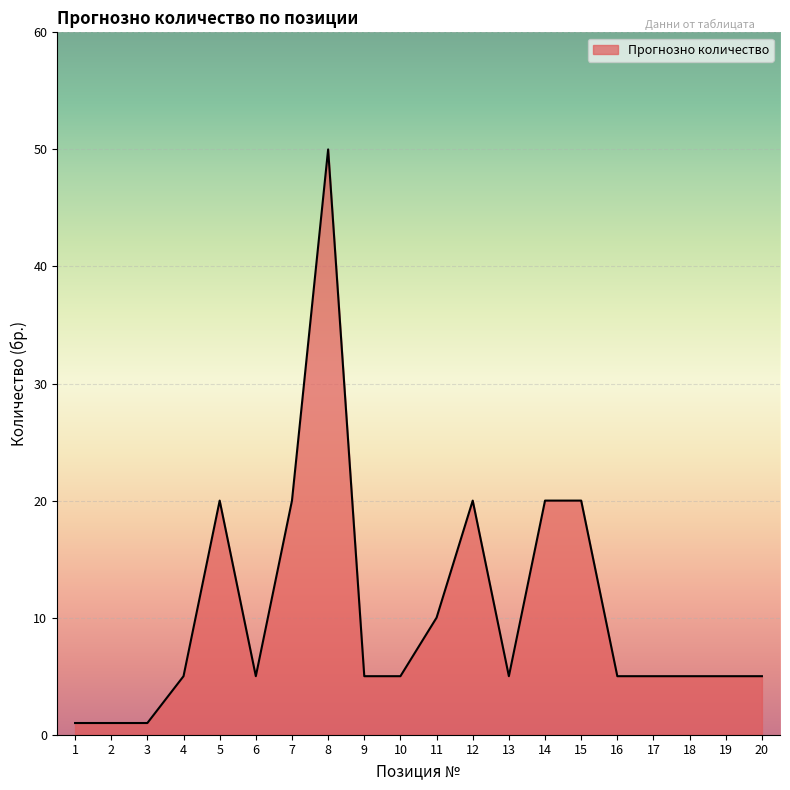

What is the greatest value displayed?

50